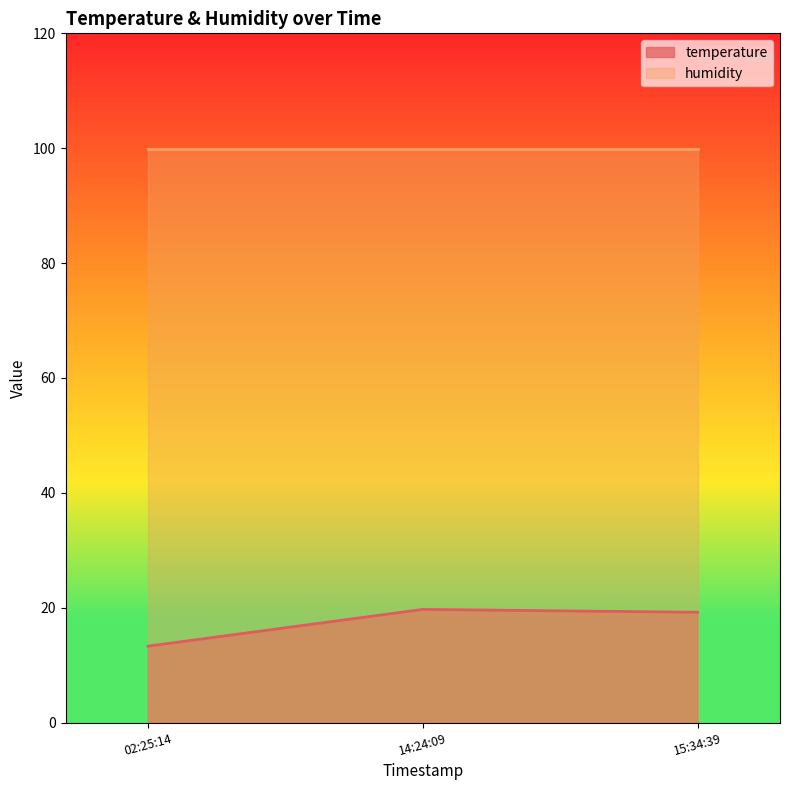

Does the chart display data point markers on the line(s)?

No